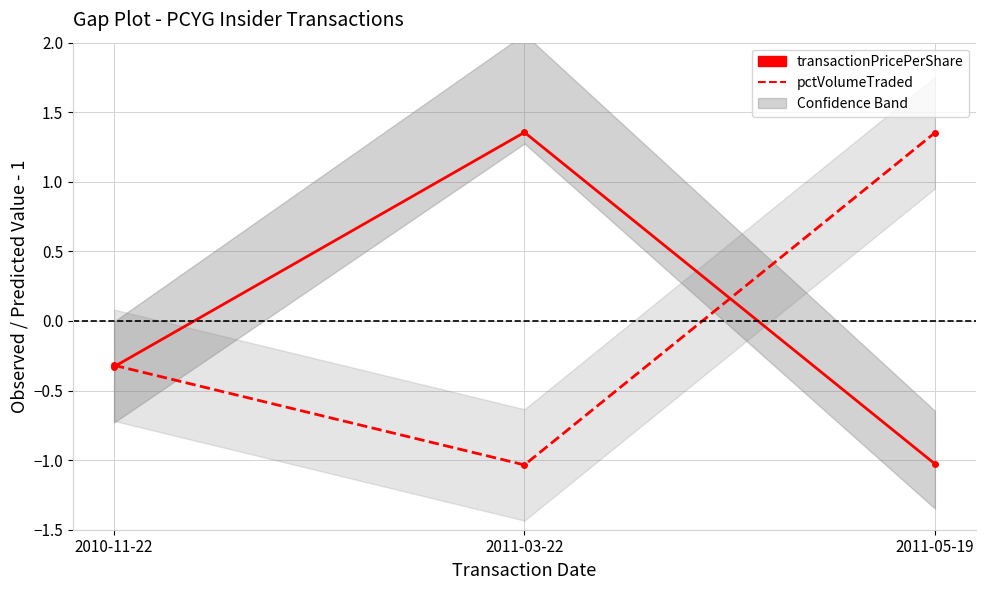

What is the lowest value of the transactionPricePerShare series?

-1.0